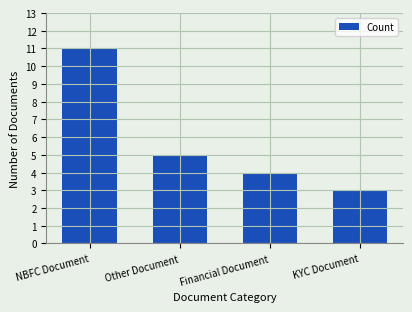

At which label is the value closest to 7?

Other Document